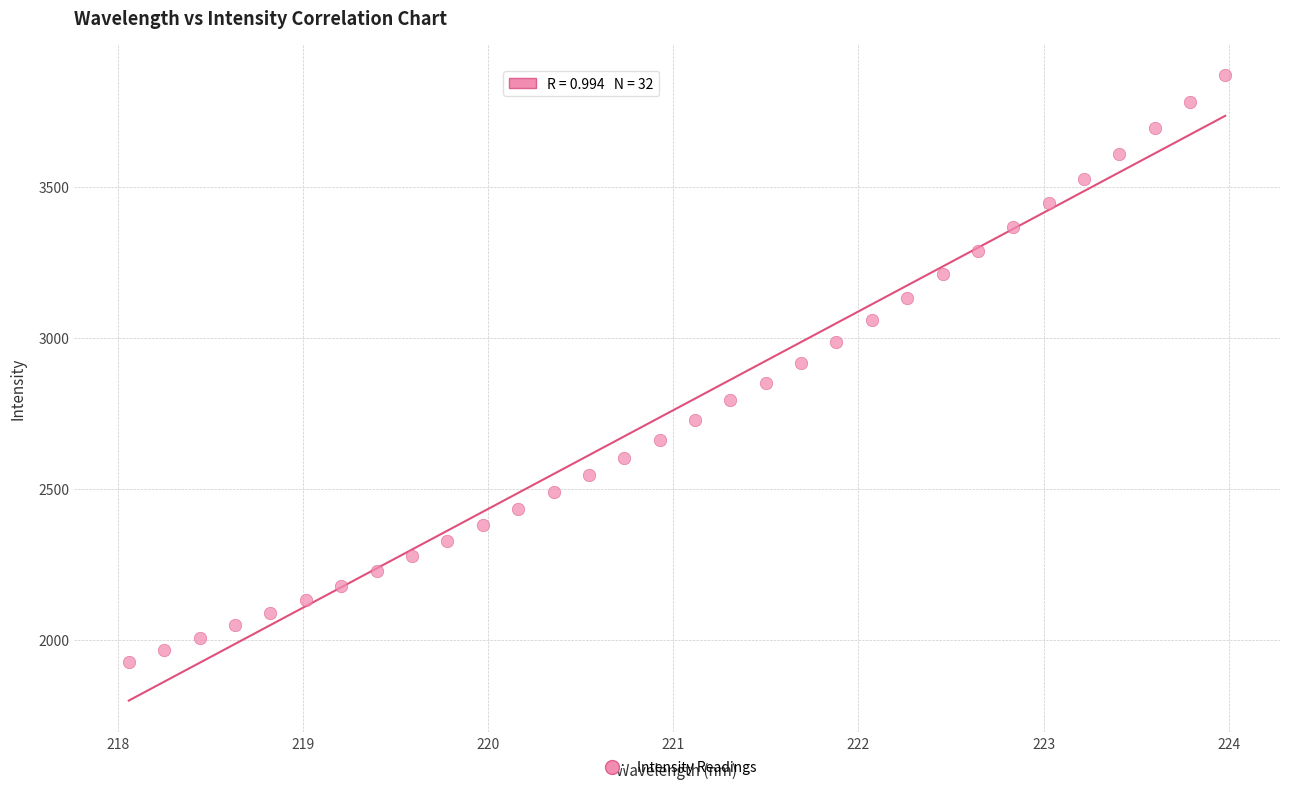

What is the range of X values (max minus min)?

5.9